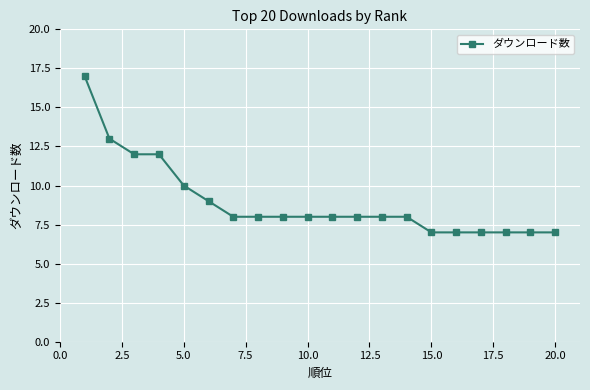

What is the difference between the second highest and second lowest values?

6